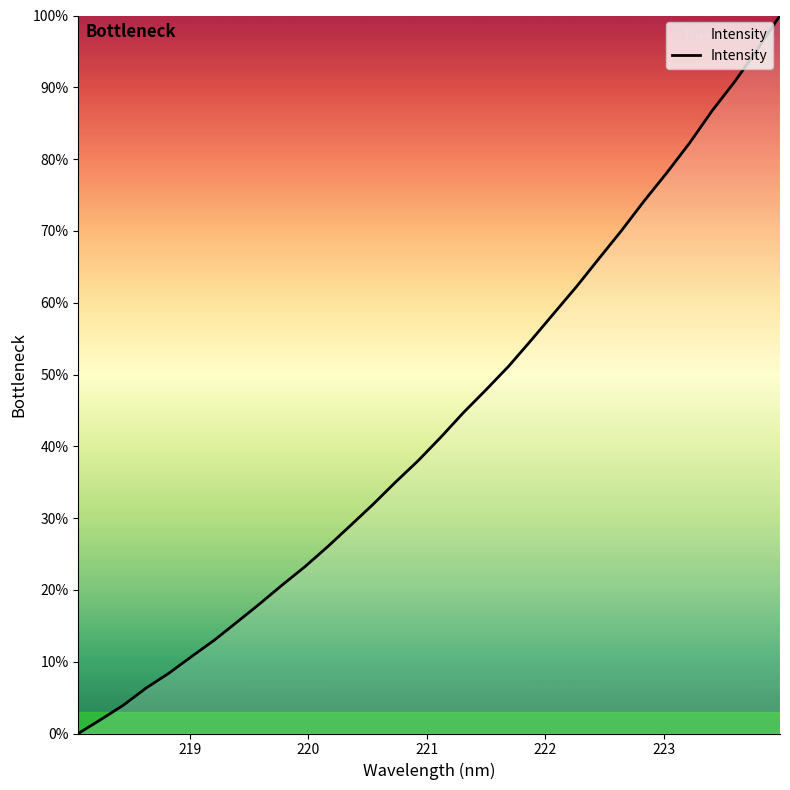

What is the greatest value displayed?

100.0